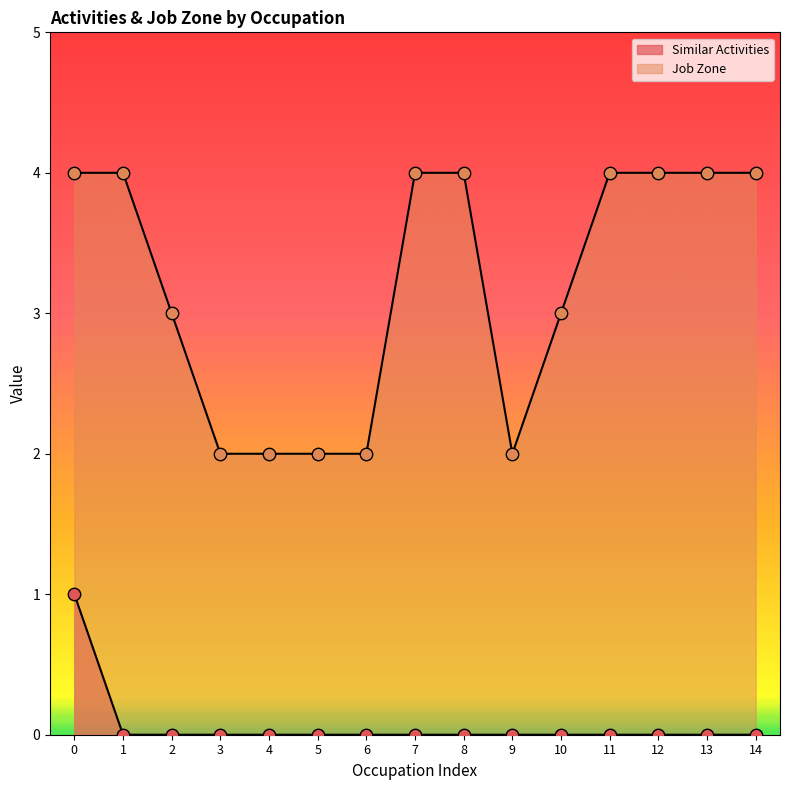

Which series contains the highest Y value?

Job Zone